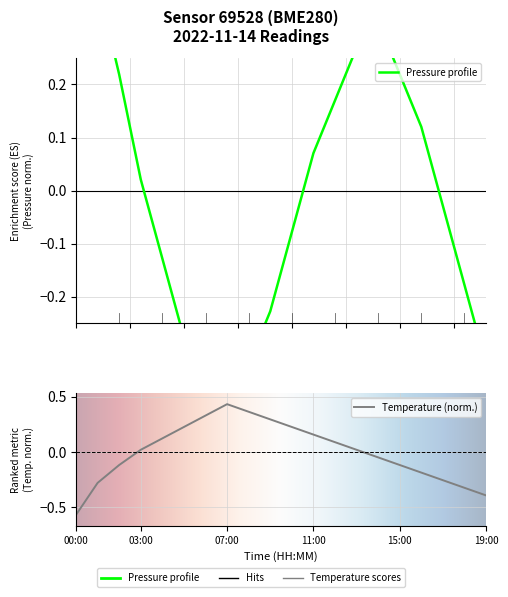

In pressure, how many points are higher than both neighbors (excluding endpoints)?

1